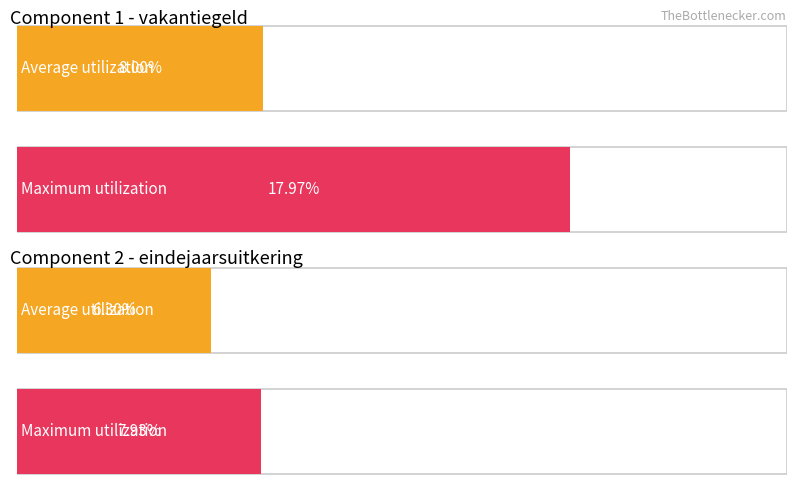

Reading left to right, extract all data points from this chart.

Average utilization: 0.1	0.1
Maximum utilization: 0.2	0.1